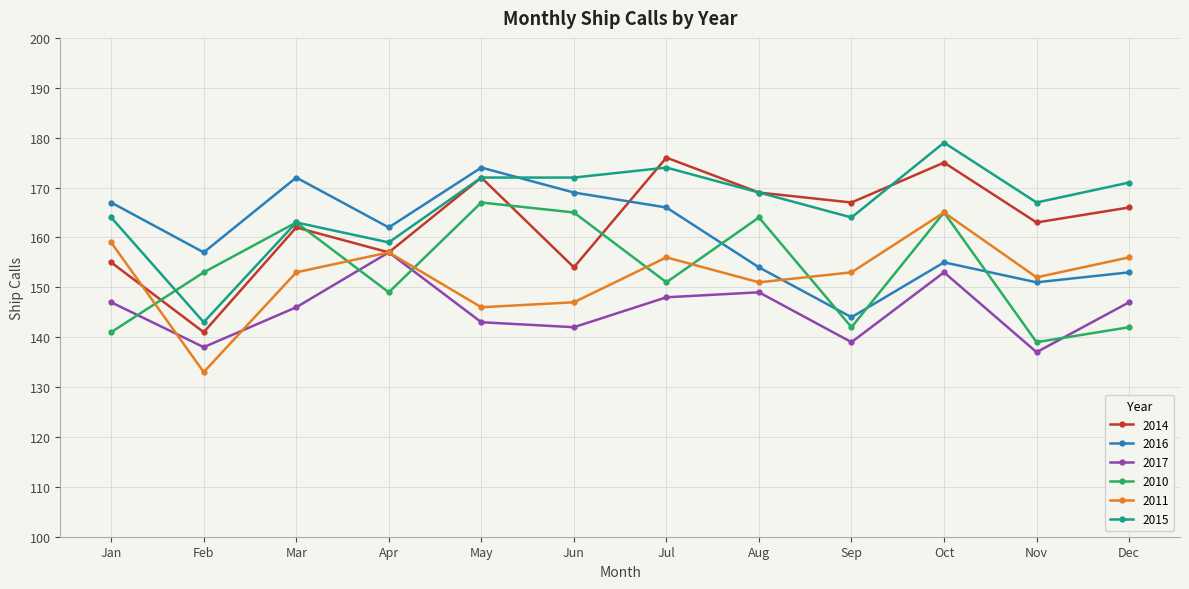

What value does the 2016 series have at Jul, to the nearest 10?

170